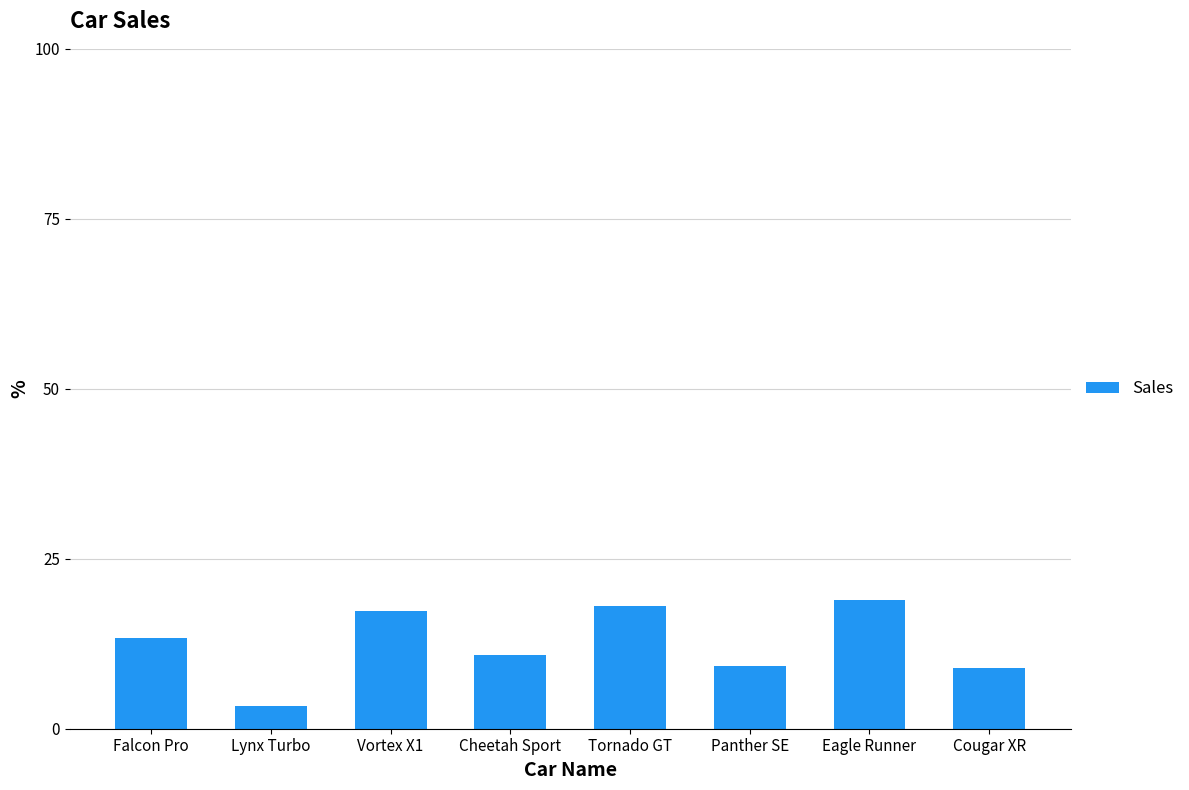

What is the value of the 8th bar from the left?

8.9